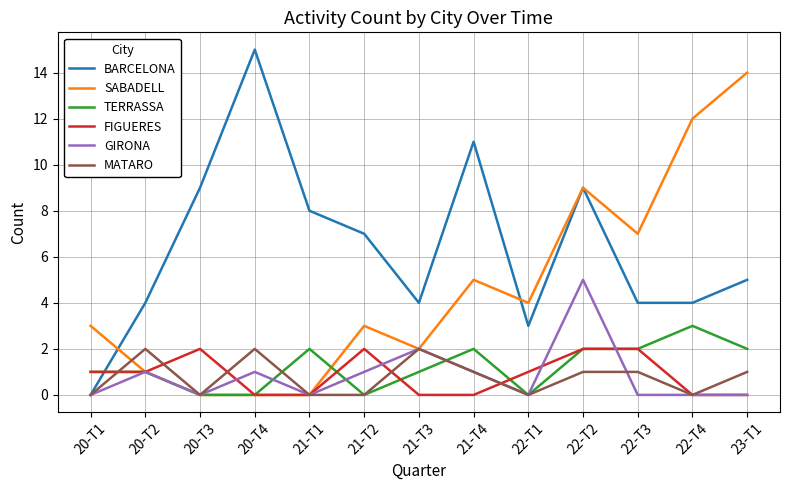

What is the maximum value for MATARO?

2